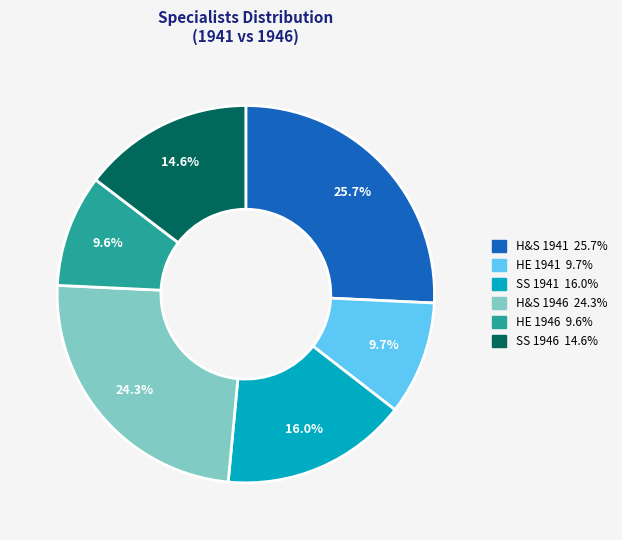

Is there any slice that represents more than half of the pie?

No